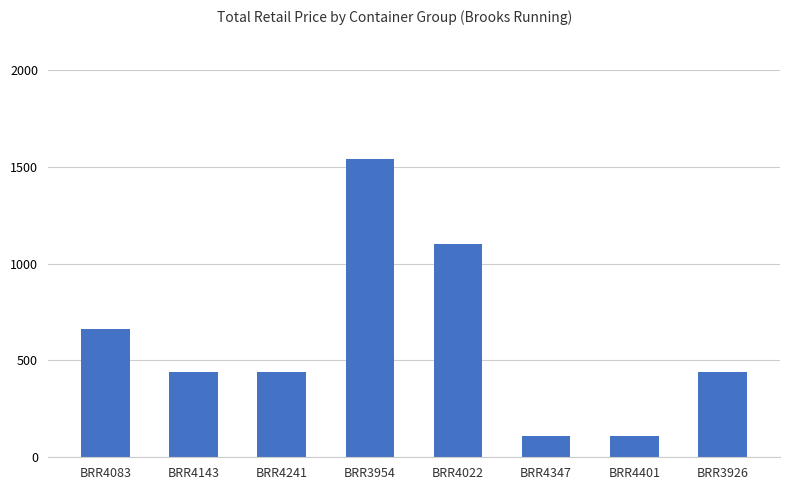

What is the sum of all values?

4840